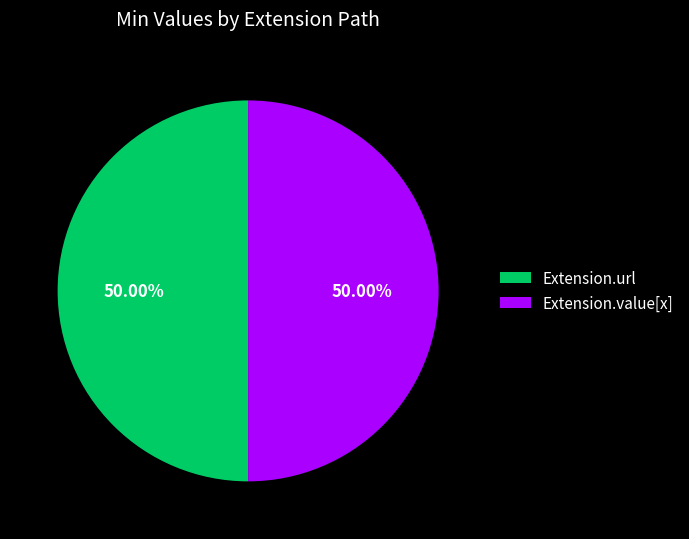

Combined, do Extension.value[x] and Extension.url account for over 50%?

Yes